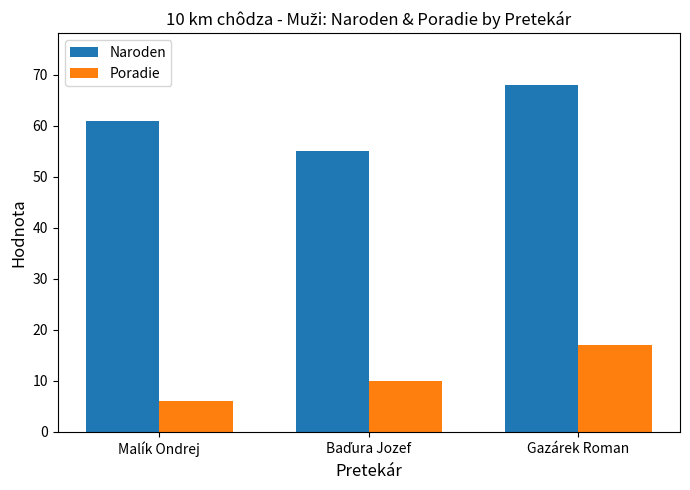

What is the difference between the maximum and minimum values in the Naroden series?

13